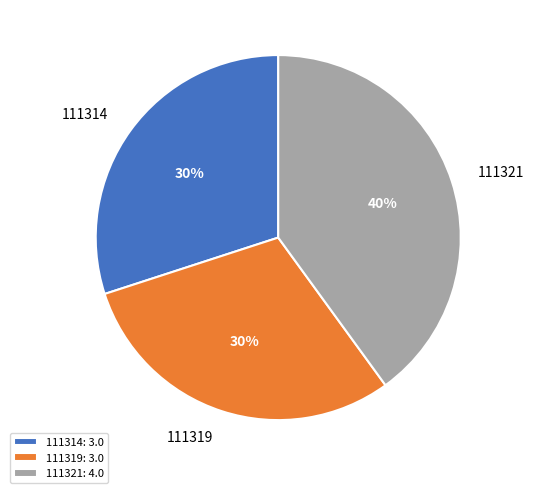

Is 111319 the majority of the pie?

No